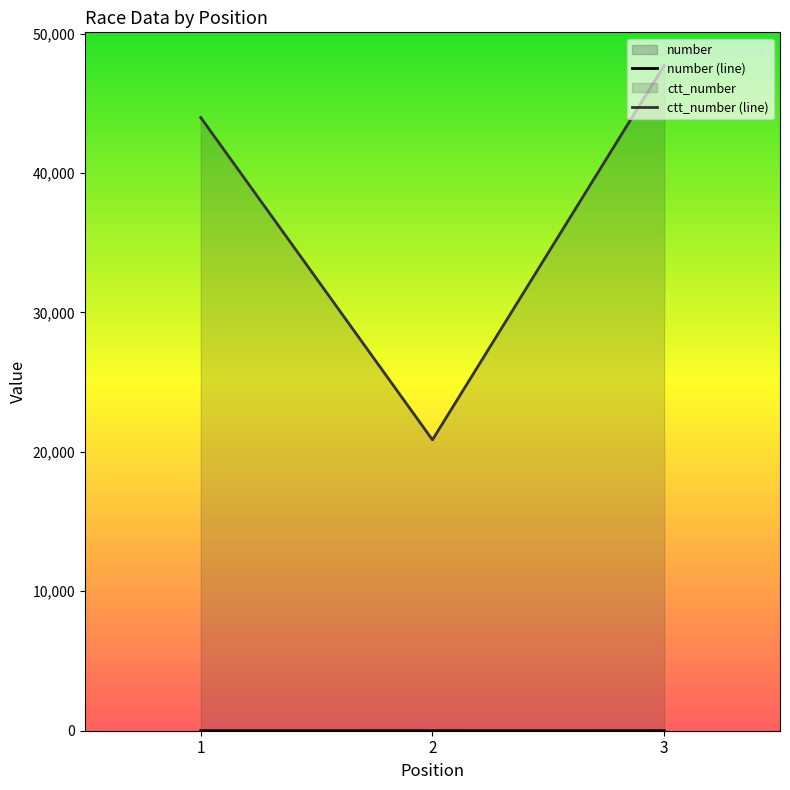

Rank the series by their average value, from lowest to highest.

number (line), ctt_number (line)